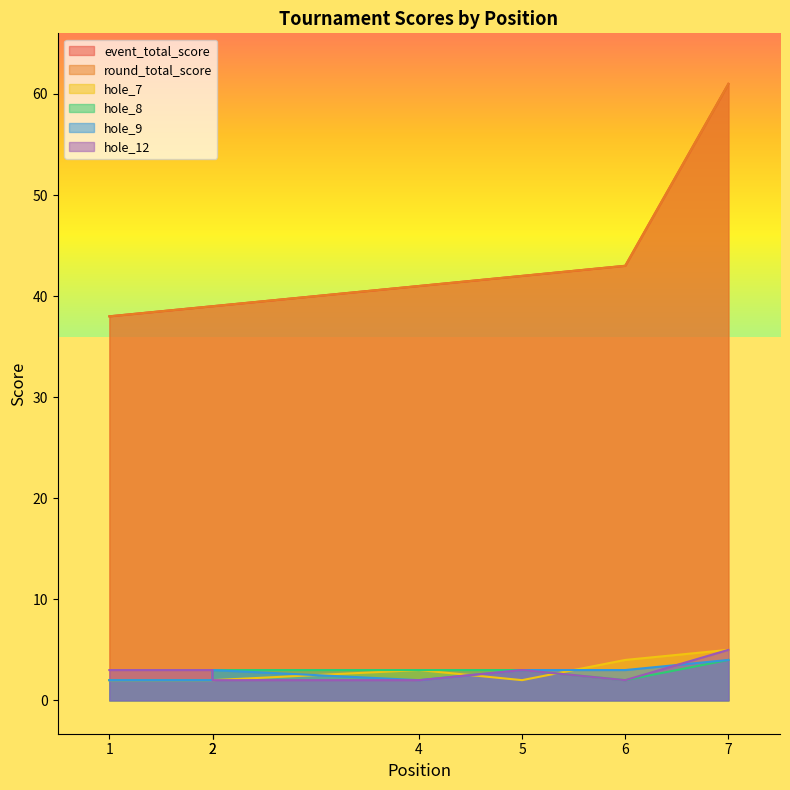

What is the maximum value for hole_8?

4